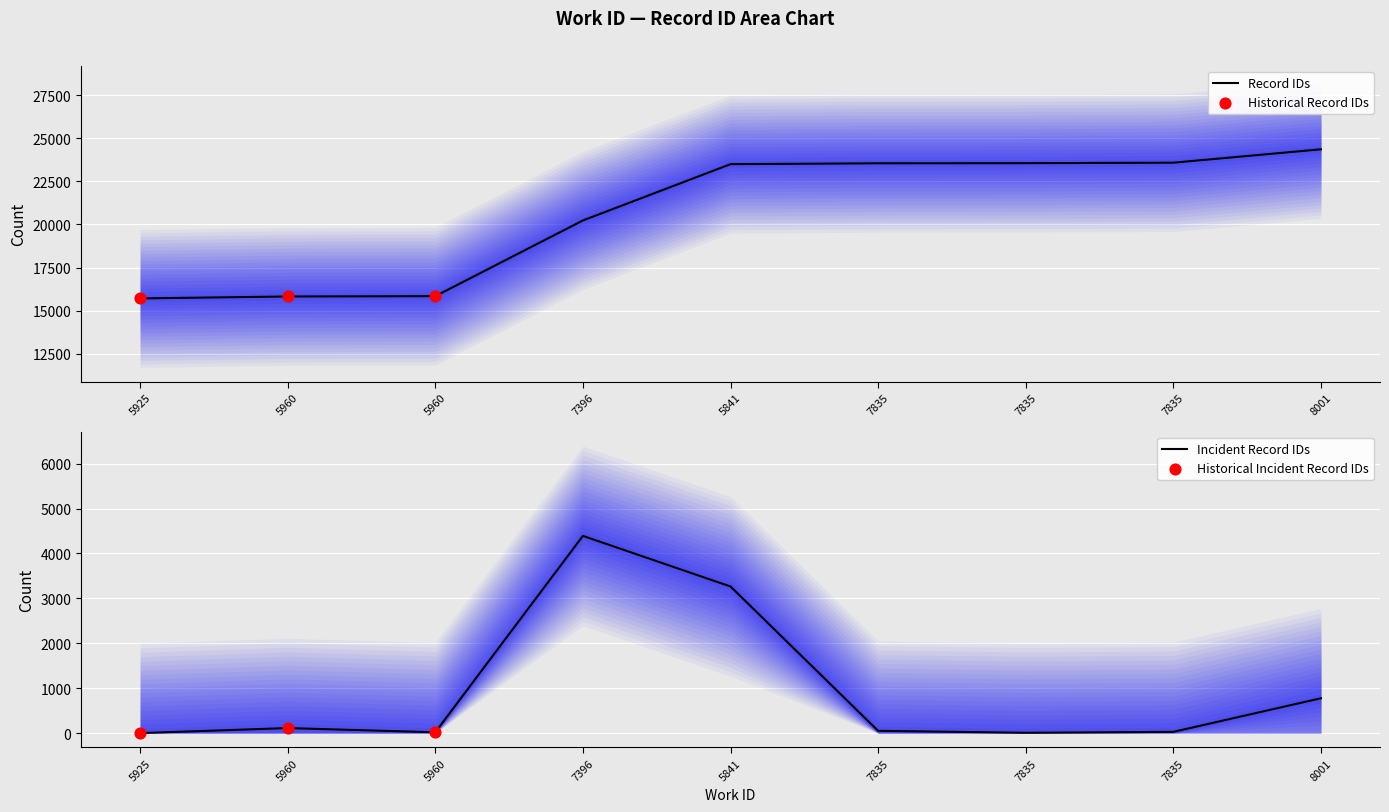

What is the change in value from 7396 to 8001?

+4127